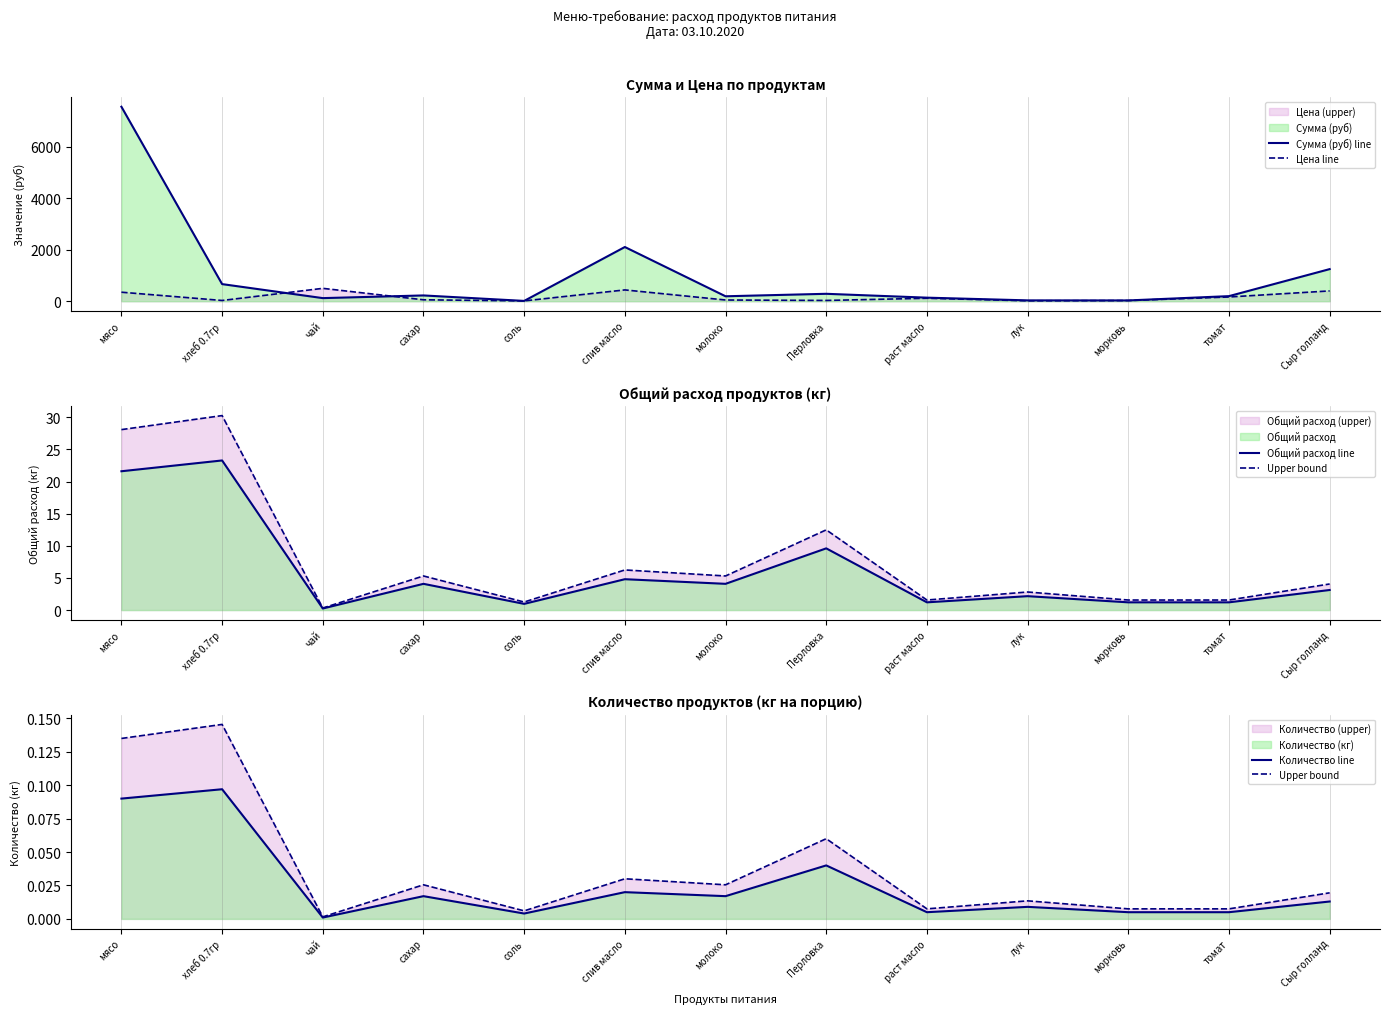

Is it true that Количество line equals 0.0 at хлеб 0.7гр?

False